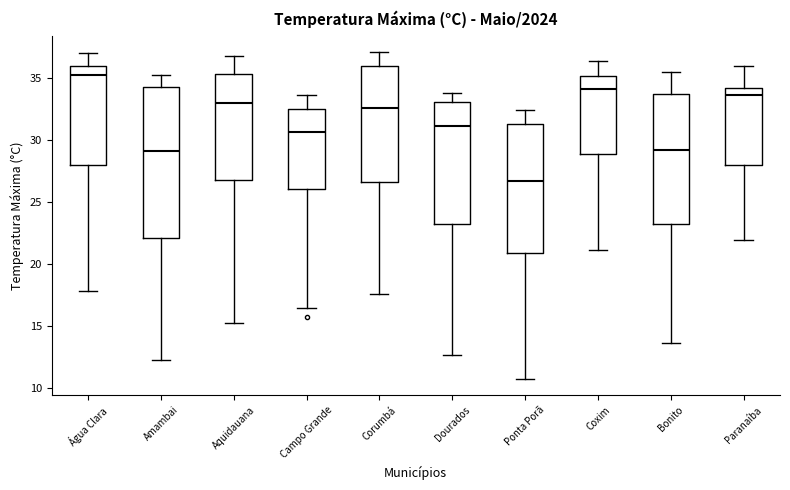

Which box is the tallest, from its lower edge to its upper edge?

Amambai